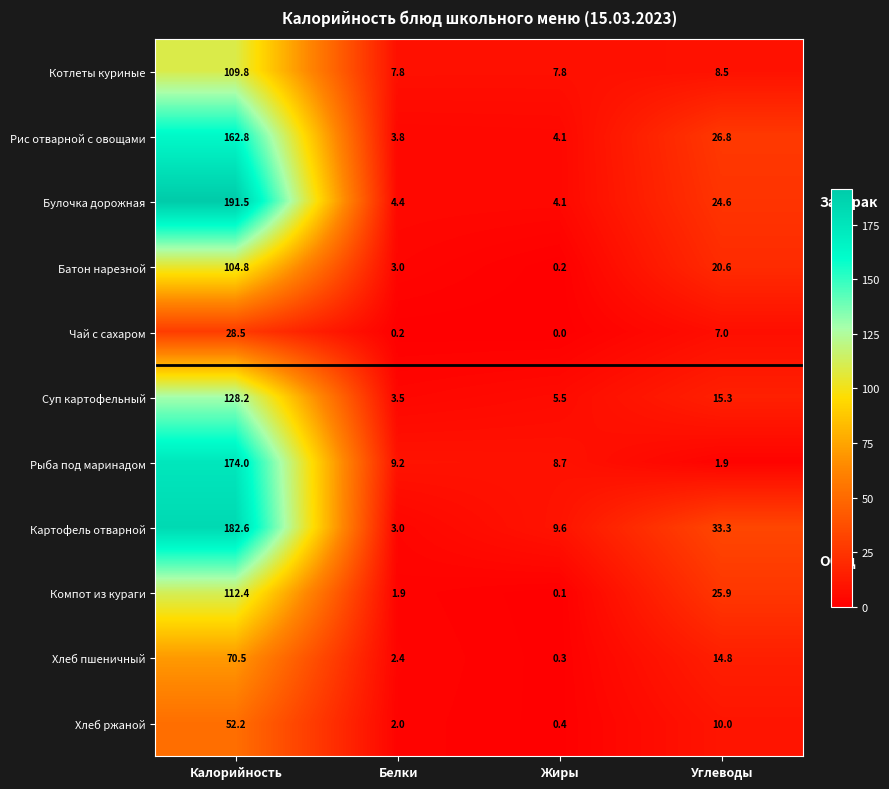

At which label is Батон нарезной closest to 52?

Углеводы